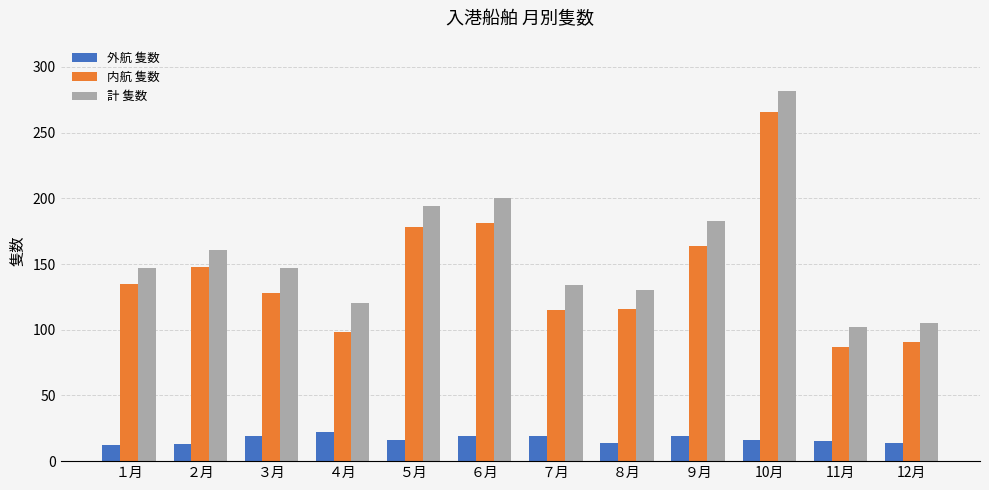

At which label is 計 隻数 closest to 192?

５月